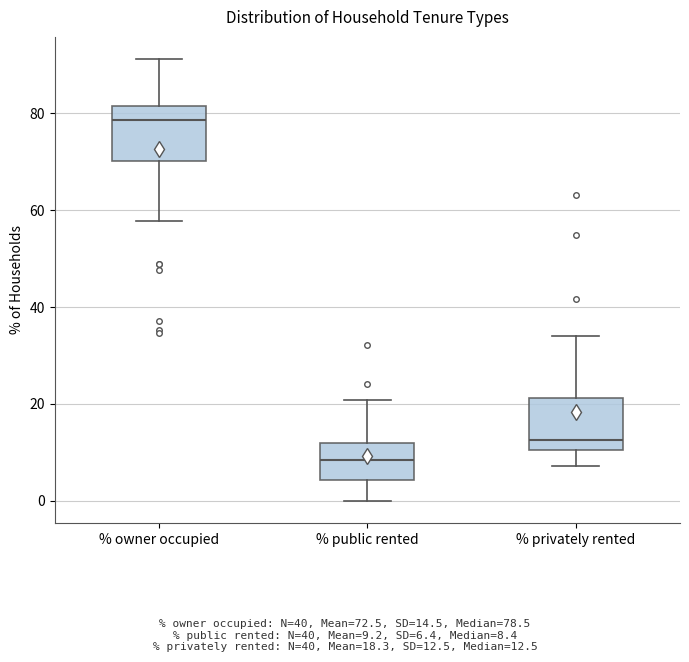

Which box's median line is the highest?

% owner occupied